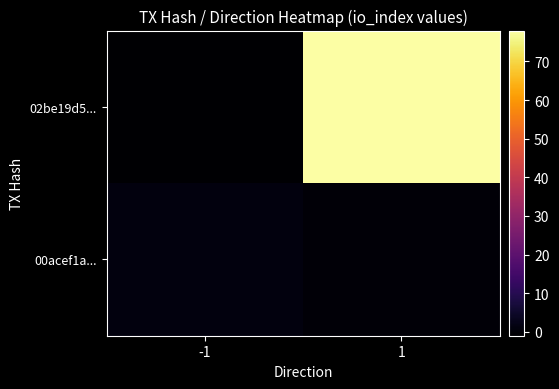

At how many categories does at least one series exceed 72?

1